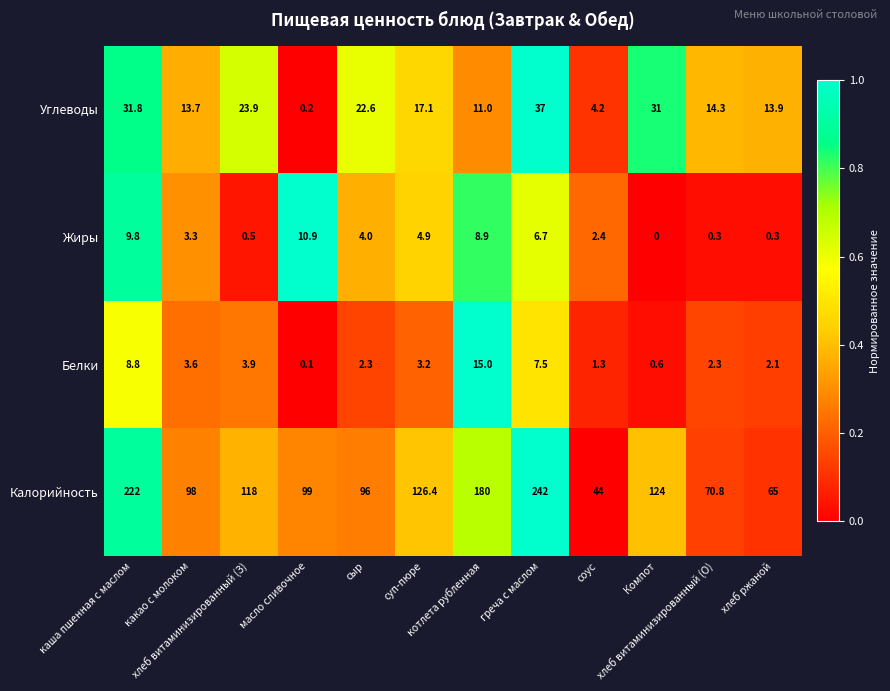

At how many categories does at least one series exceed 0?

12